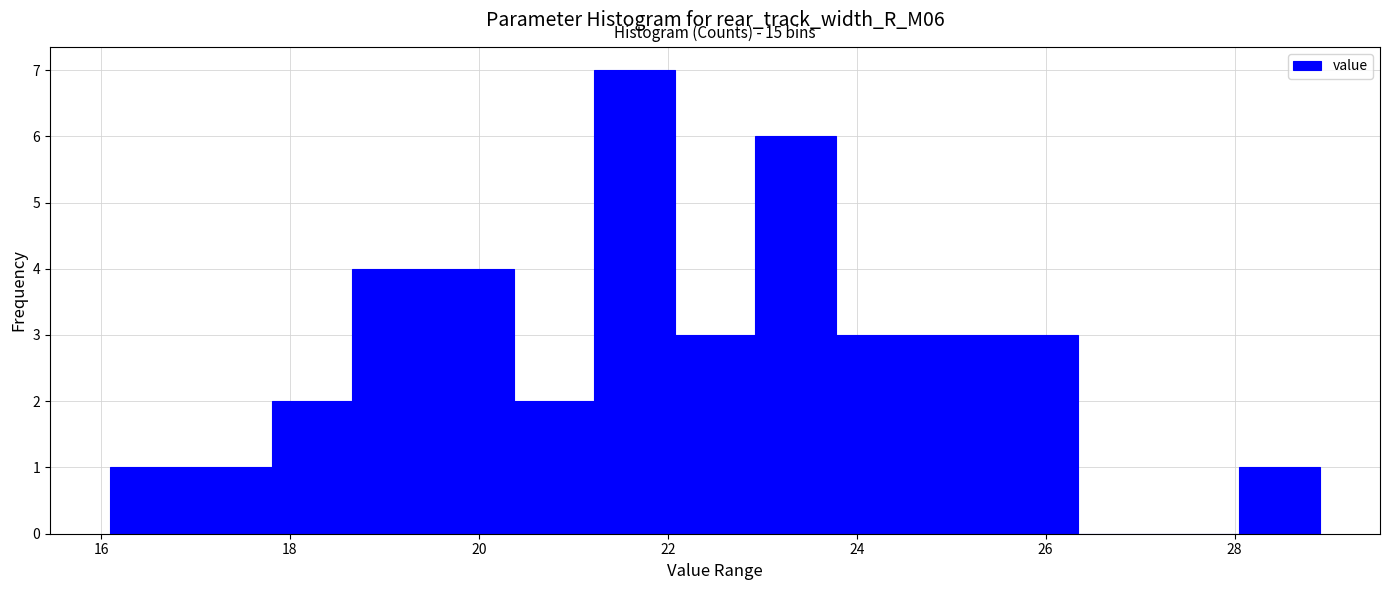

Which range on the x-axis has the tallest bar?

21.2 to 22.0